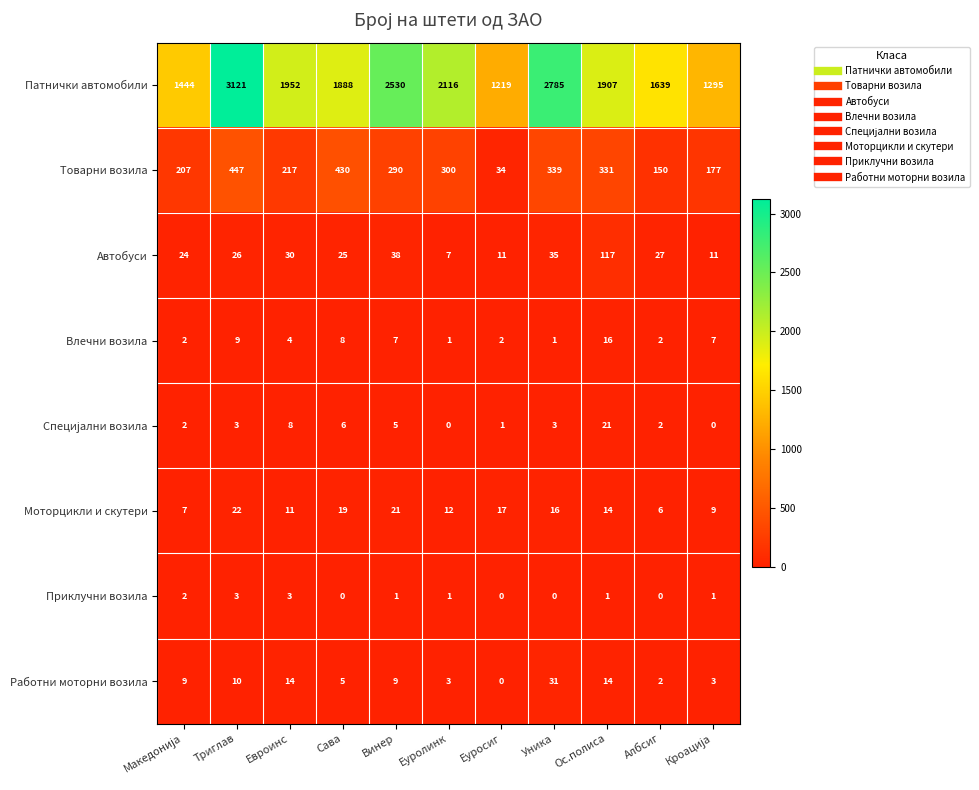

True or false: Моторцикли и скутери has a value of 5 at Еуролинк.

False